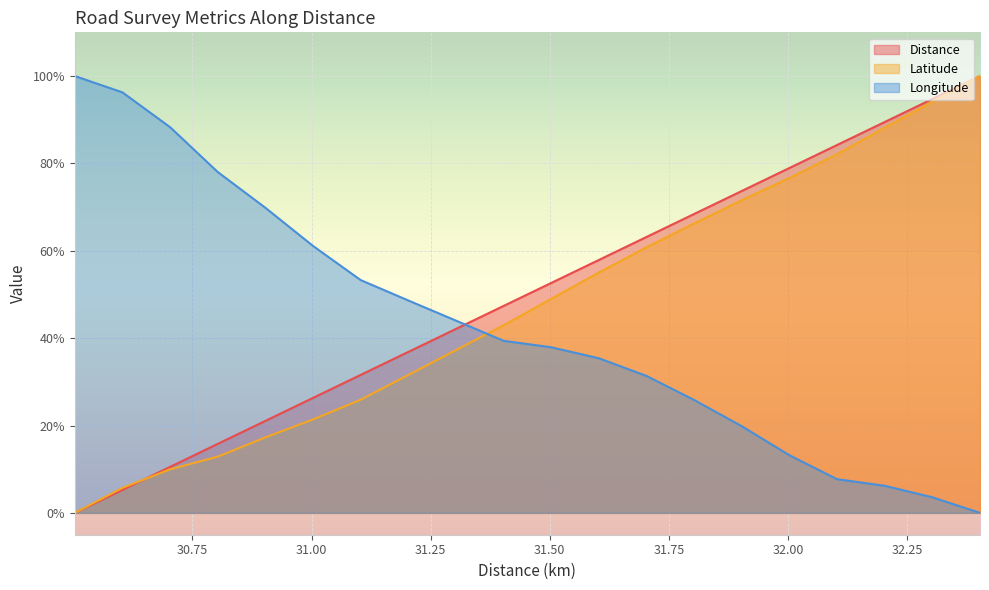

Where do Longitude and Latitude first cross each other?

31.303 and 31.403